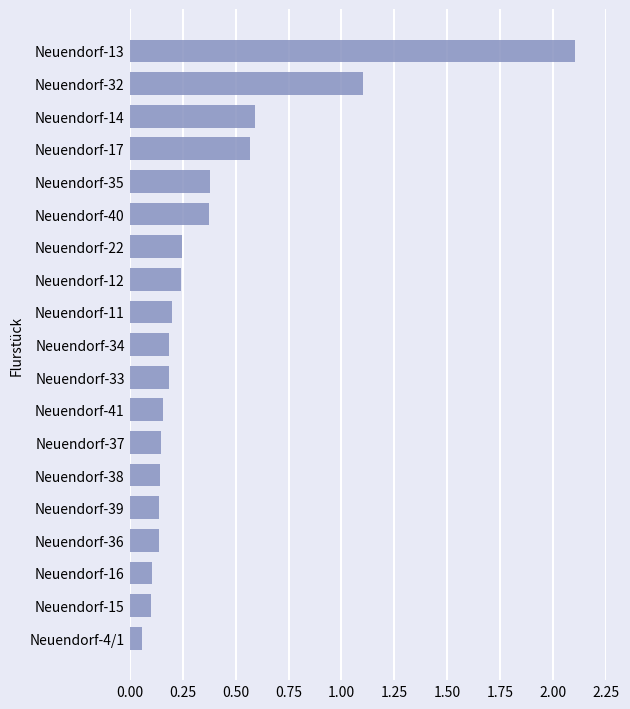

Is it true that the value at Neuendorf-15 is 0.0?

False